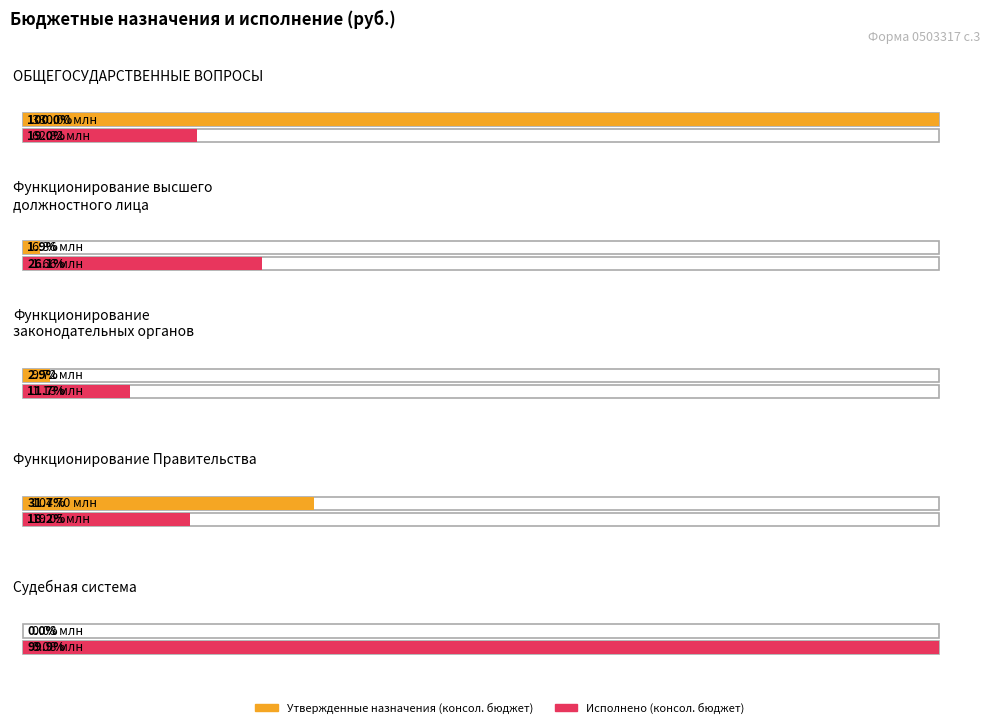

The value of Утвержденные назначения (консол. бюджет) at Функционирование законодательных органов is 9720500.0. True or false?

True